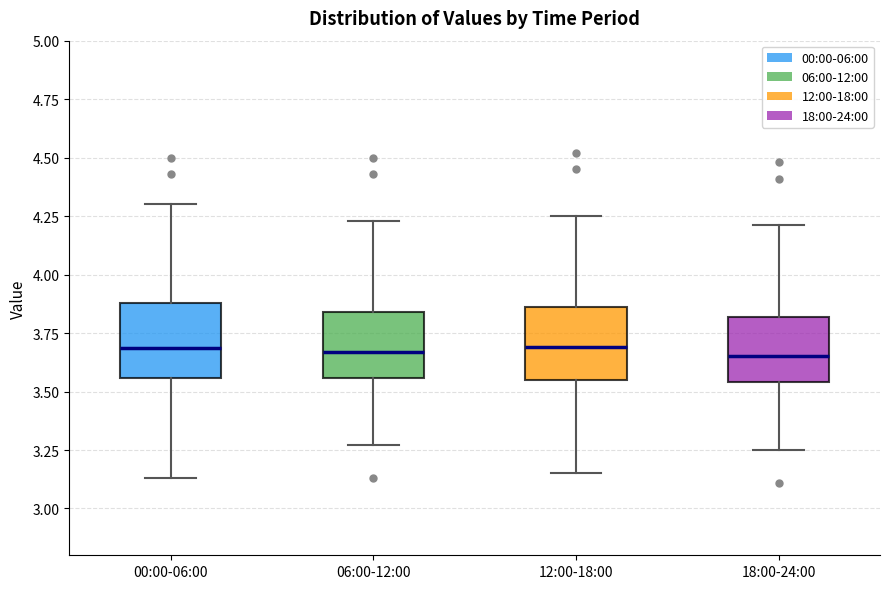

Reading left to right, transcribe this box plot: for each box, give where its median line is, the range the box spans, and where its two whiskers end, as read against the y-axis. The values are not printed on the chart, so give them approximately, as read against the axis.

00:00-06:00: median 3.70, box 3.55 to 3.90, whiskers 3.15 to 4.30
06:00-12:00: median 3.65, box 3.55 to 3.85, whiskers 3.25 to 4.25
12:00-18:00: median 3.70, box 3.55 to 3.85, whiskers 3.15 to 4.25
18:00-24:00: median 3.65, box 3.55 to 3.80, whiskers 3.25 to 4.20